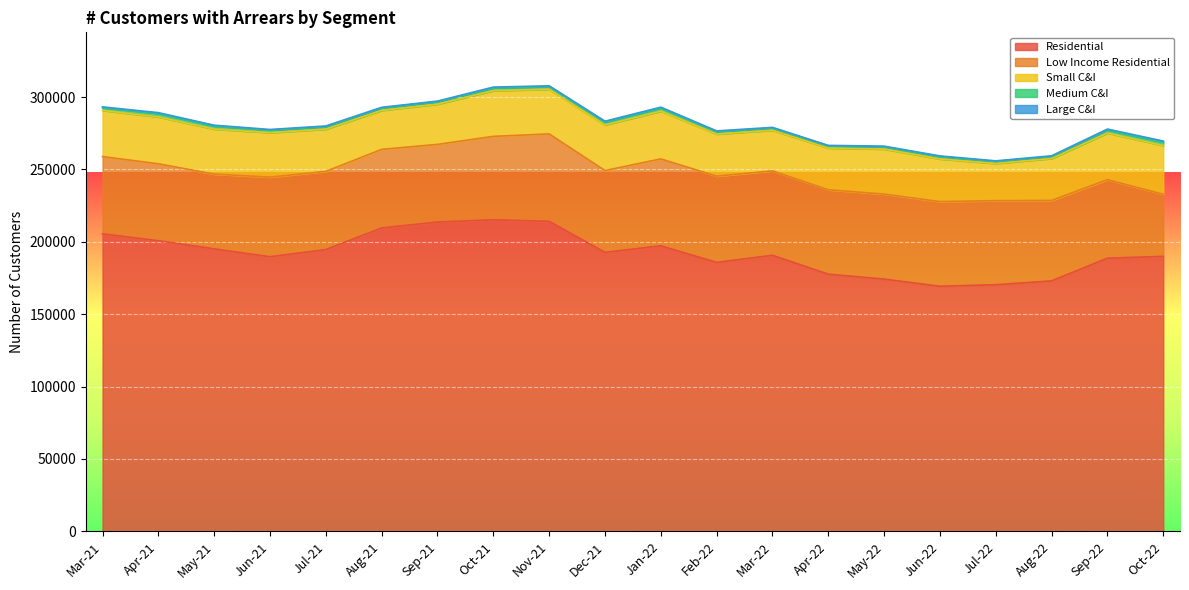

What is the spread (max minus min) of values at Jun-21?

189245